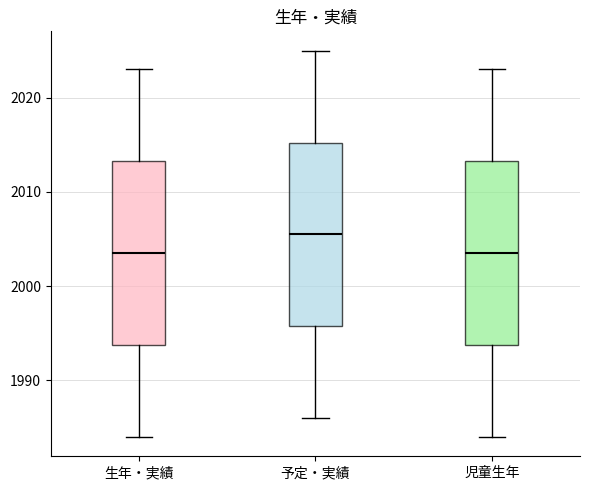

Reading left to right, read every box against the y-axis: the position of its median line, the range the box covers, and the ends of its whiskers. The values are not printed on the chart, so give them approximately, as read against the axis.

生年・実績: median 2004, box 1994 to 2013, whiskers 1984 to 2023
予定・実績: median 2006, box 1996 to 2015, whiskers 1986 to 2025
児童生年: median 2004, box 1994 to 2013, whiskers 1984 to 2023